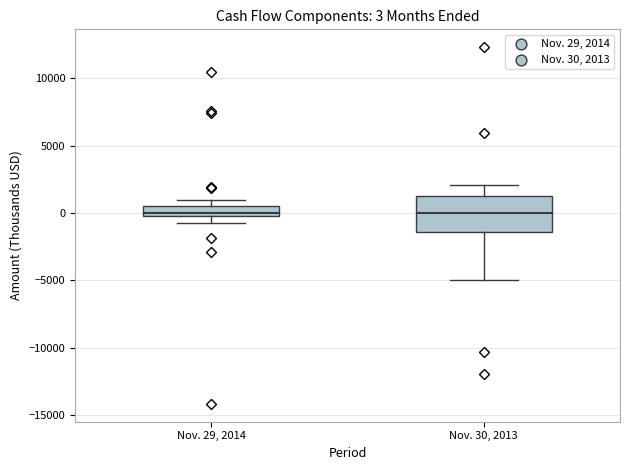

Which box is the tallest, from its lower edge to its upper edge?

Nov. 30, 2013